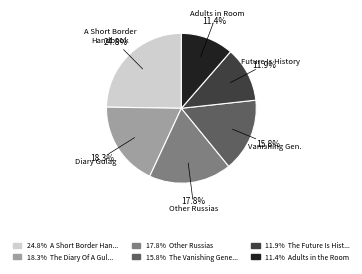

Is there any slice that represents more than half of the pie?

No